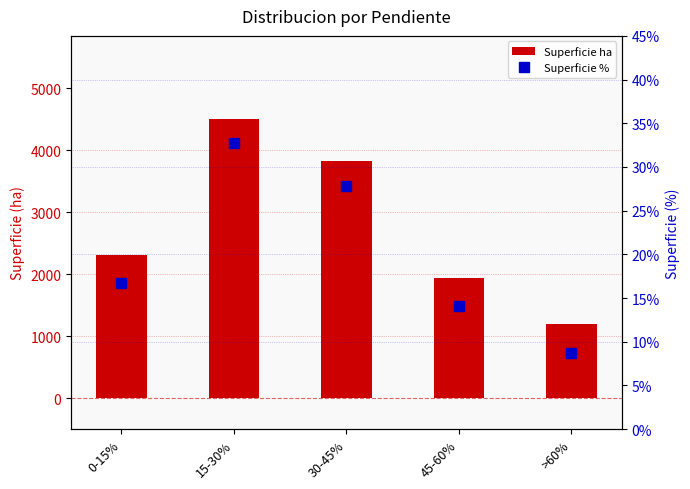

Which label corresponds to the smallest value in the chart?

>60%